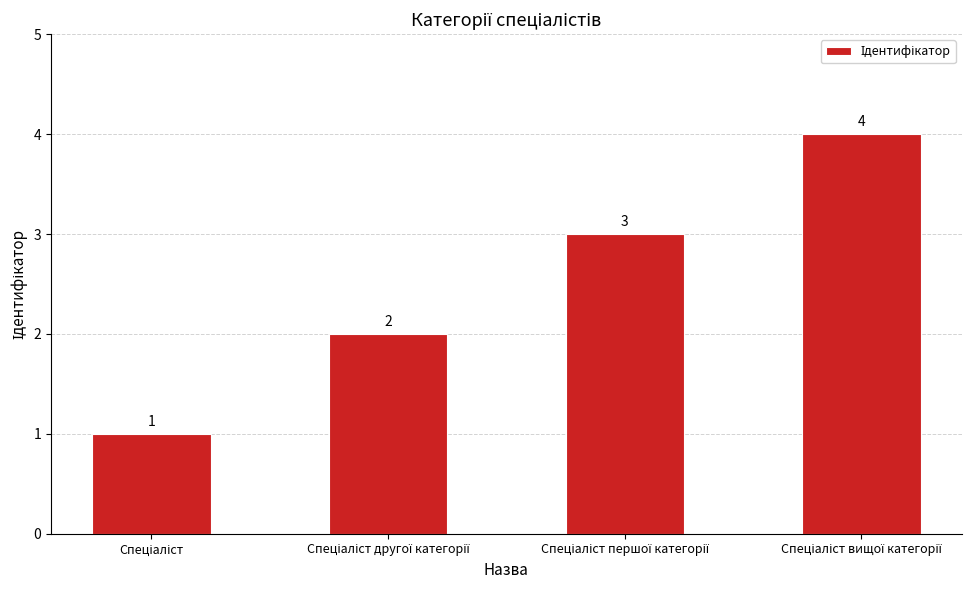

Does the chart contain stacked bars?

No